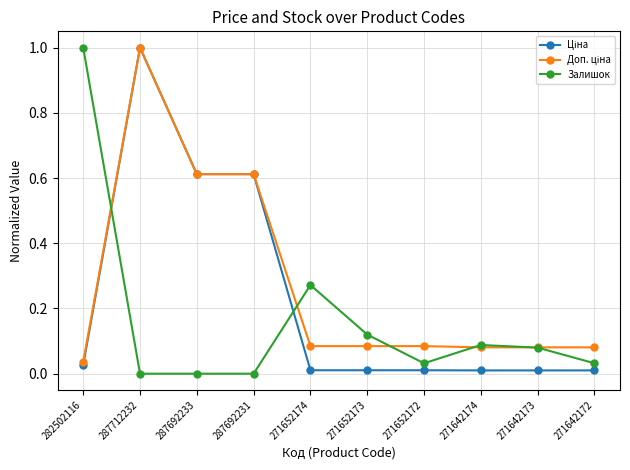

What is the maximum value shown in the chart?

1.0